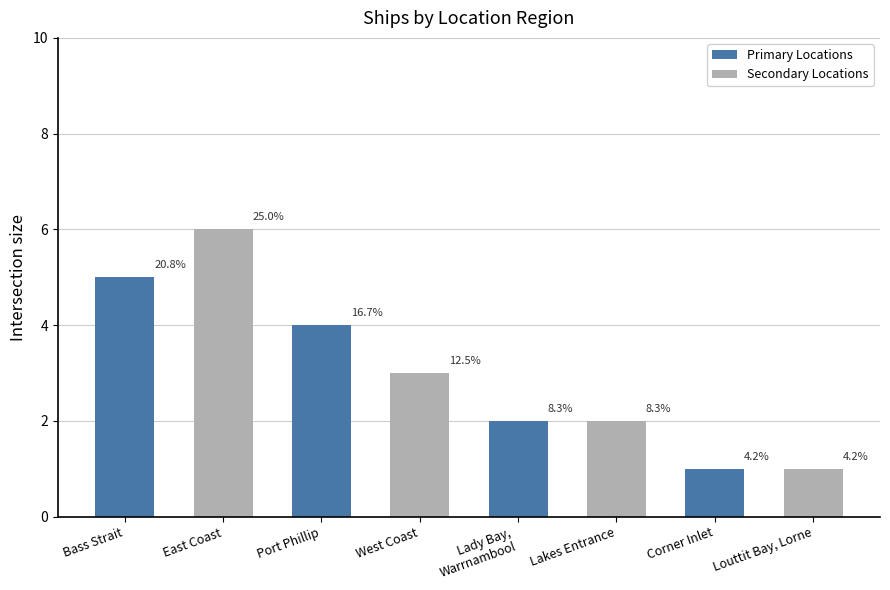

True or false: the data shows 2 at Port Phillip.

False